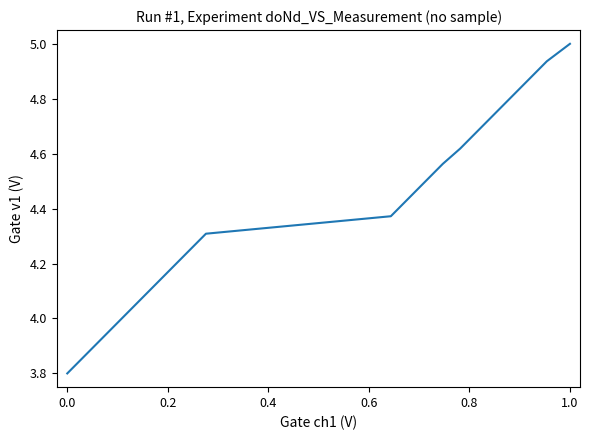

What is the smallest value displayed?

3.8